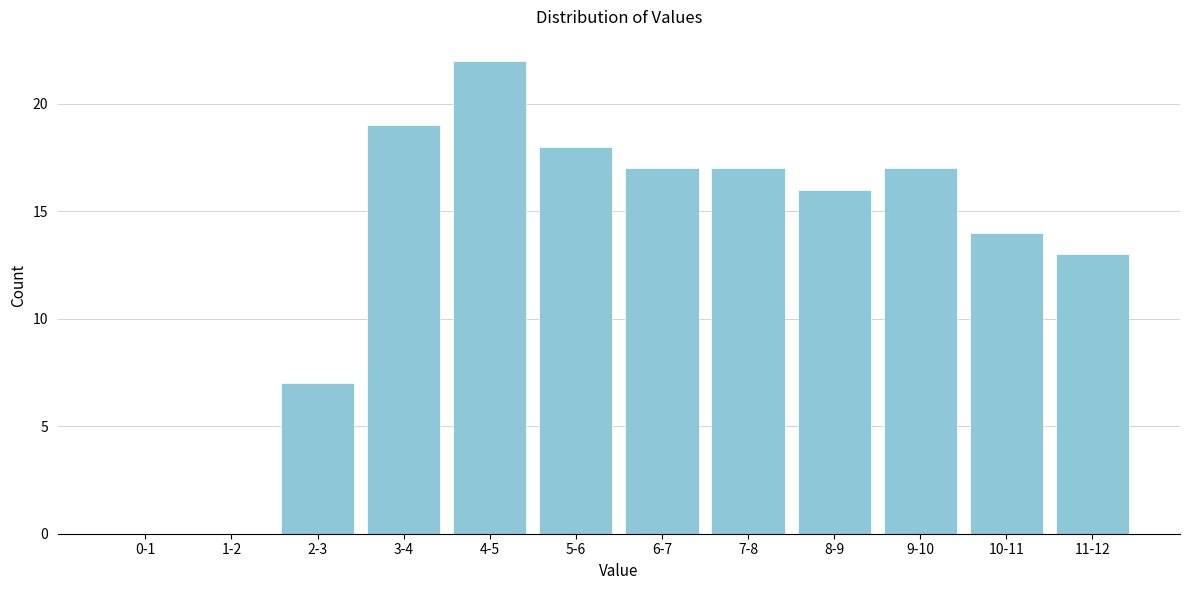

Reading left to right, extract all data points from this chart.

0-1=0	1-2=0	2-3=7	3-4=19	4-5=22	5-6=18	6-7=17	7-8=17	8-9=16	9-10=17	10-11=14	11-12=13